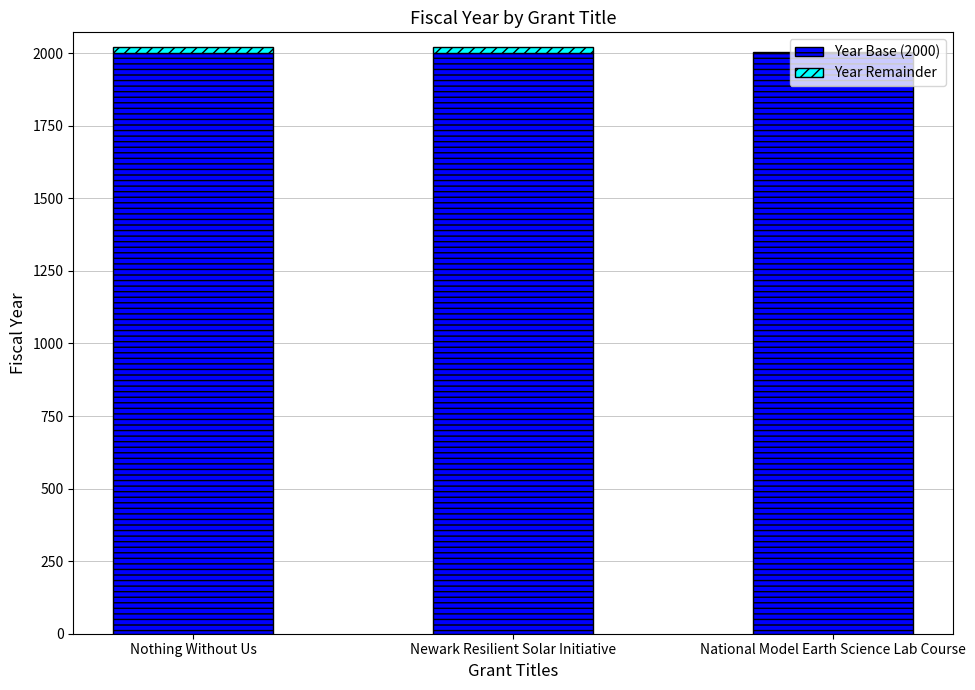

The Year Base (2000) series shows 2000 at National Model Earth Science Lab Course. True or false?

True